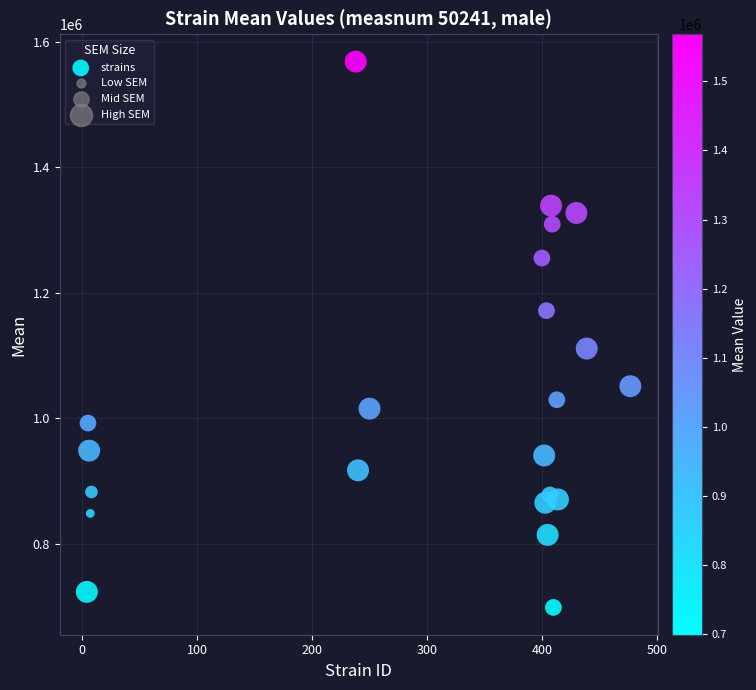

What Y value in the scatter plot is closest to 1133673?

1111294.4